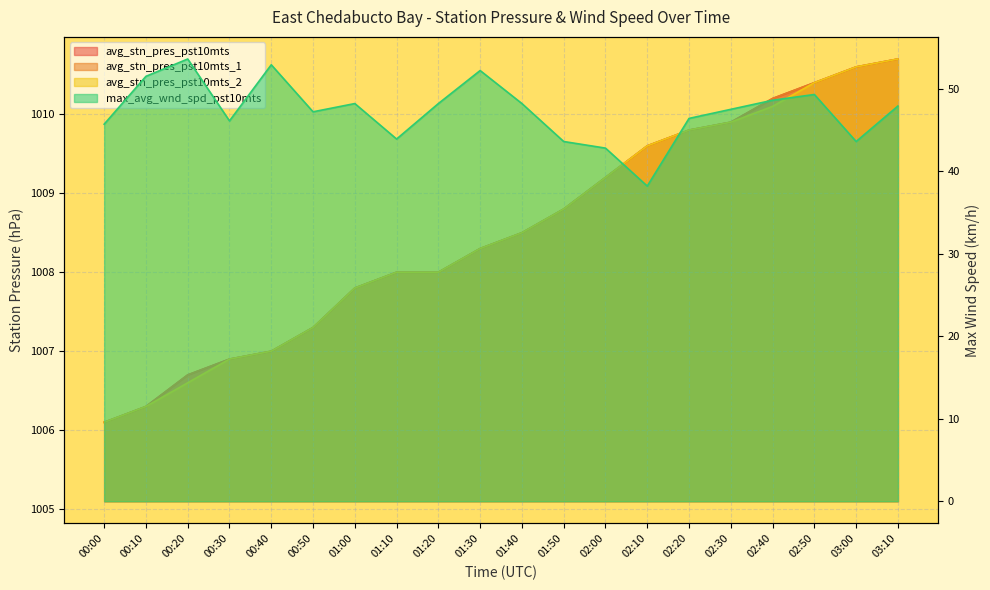

Count the number of data series in this chart.

4